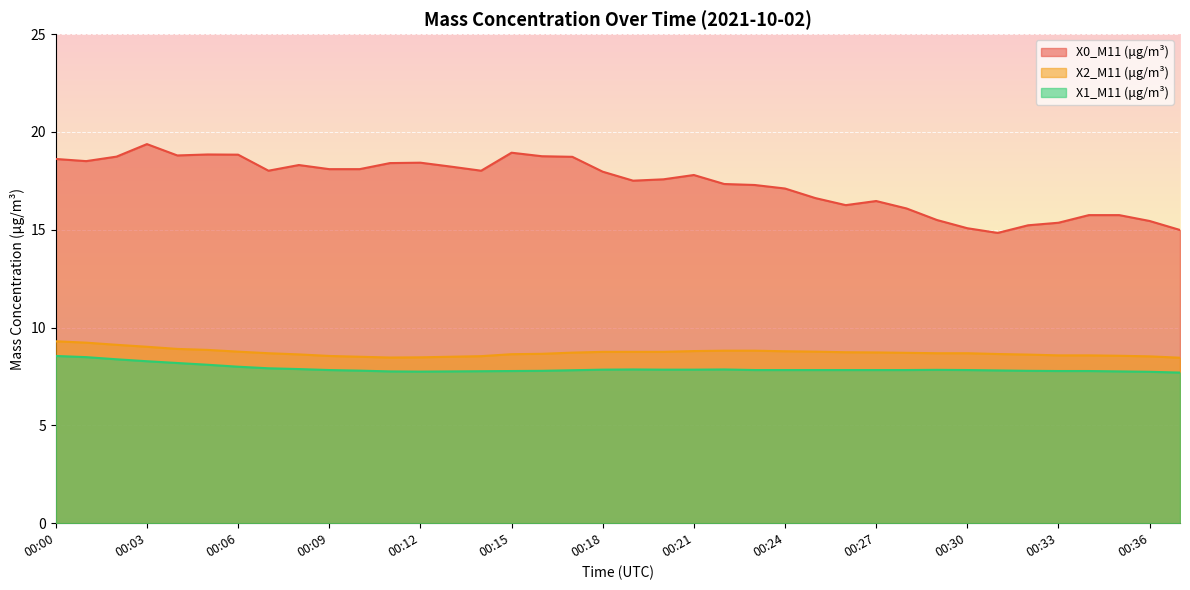

Is the value of X0_M11 (μg/m³) at 00:14 greater than the value of X2_M11 (μg/m³) at 00:17?

Yes